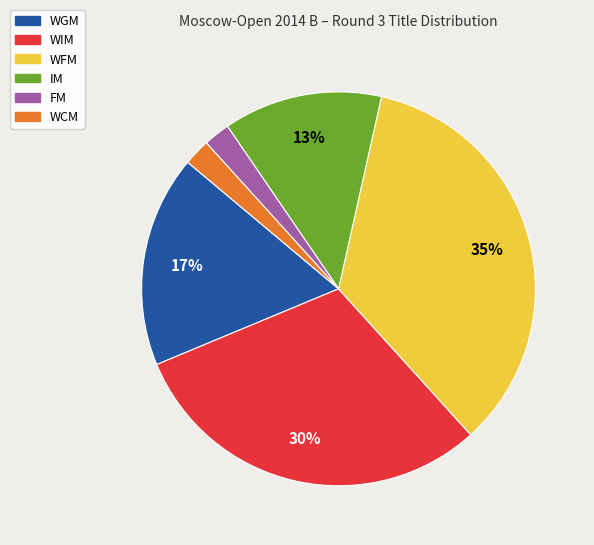

Which slice is the largest?

WFM